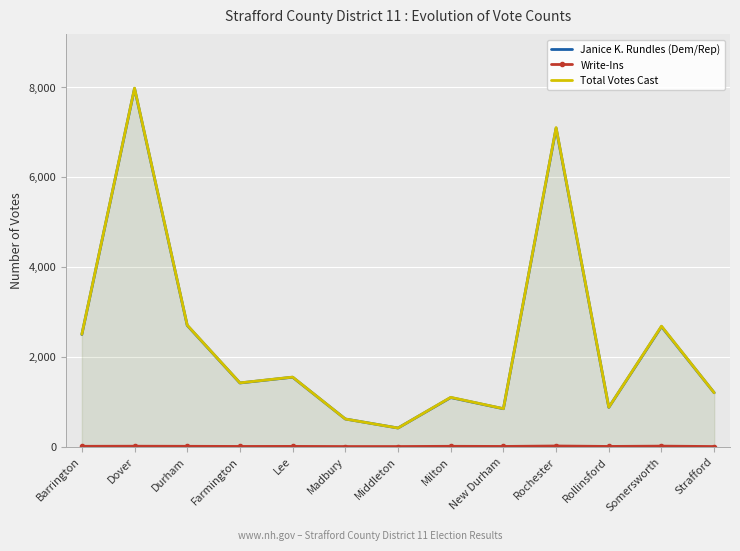

At which category is the sum across all series the highest?

Dover